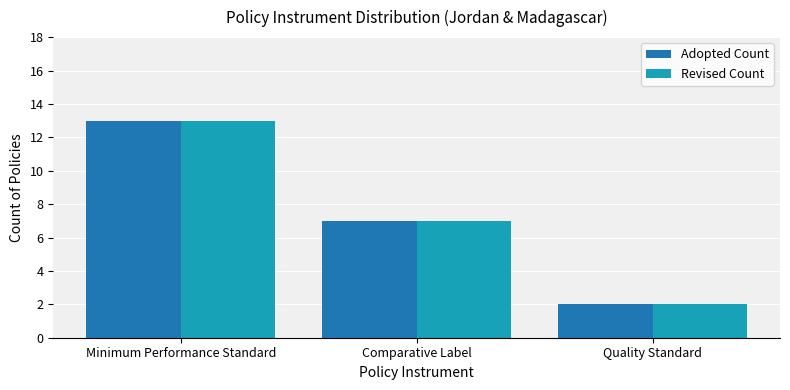

What is the greatest value displayed?

13